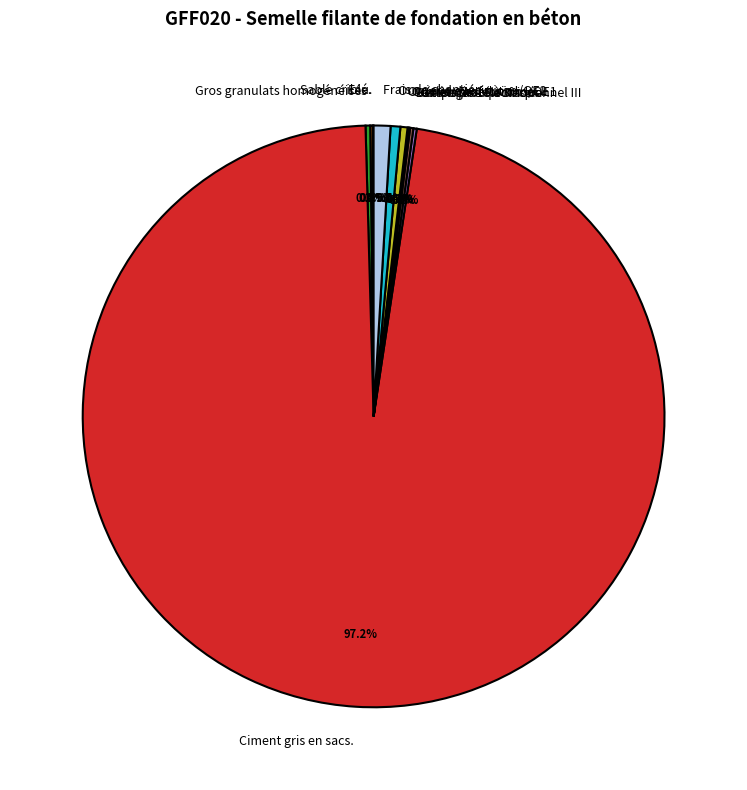

What is the majority slice?

Ciment gris en sacs.